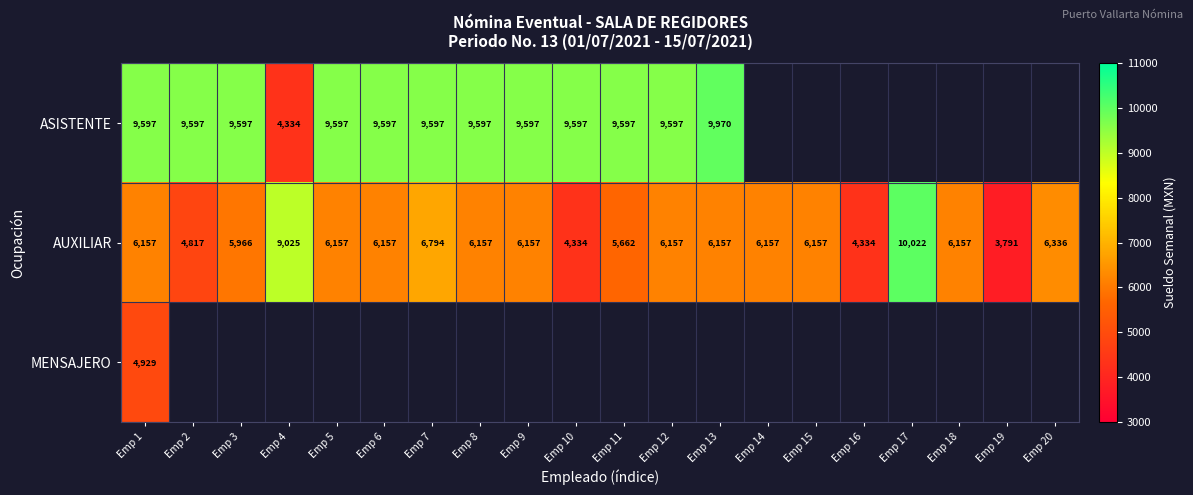

How many series are shown in this chart?

3